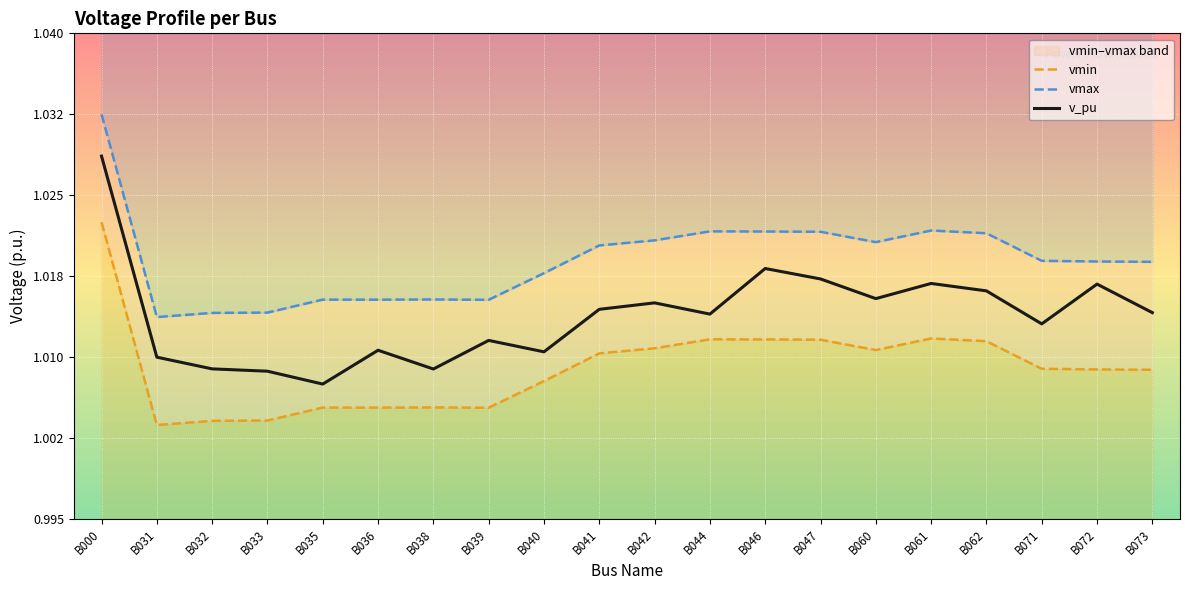

Where is the first local maximum for vmax?

B035